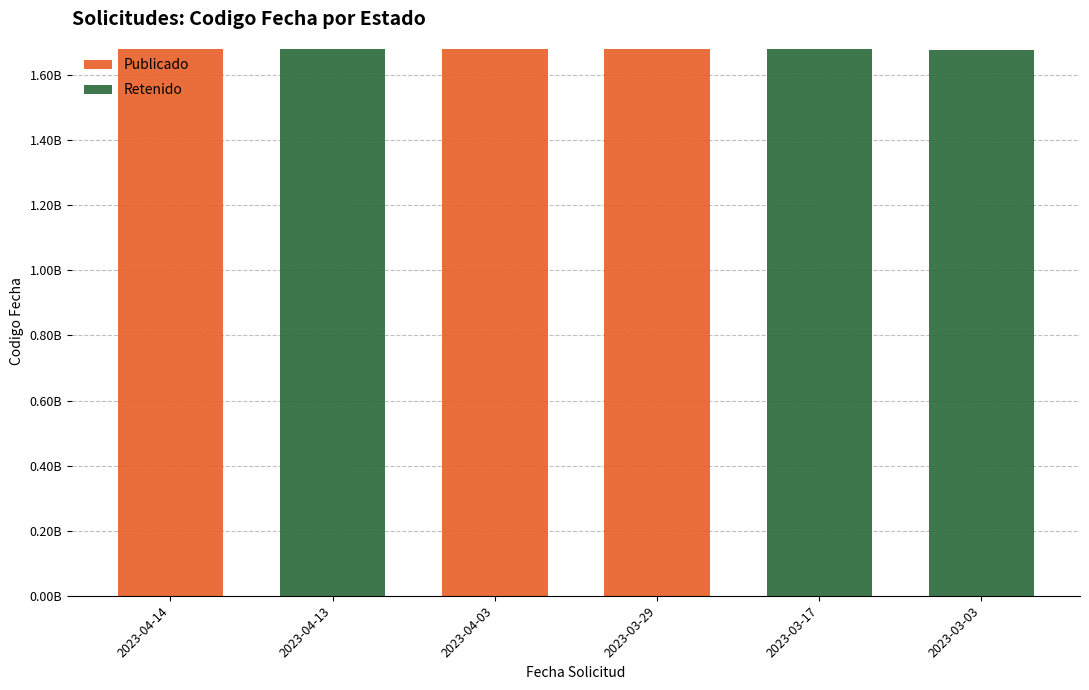

What are all the series names shown in the legend?

Publicado, Retenido